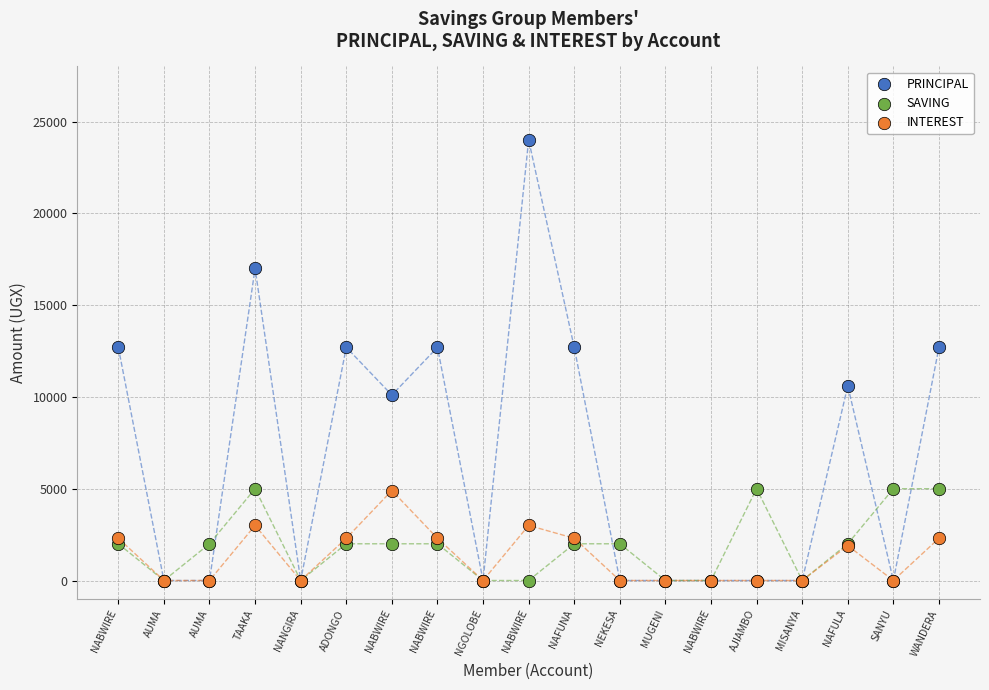

Which series reaches the maximum Y coordinate?

PRINCIPAL